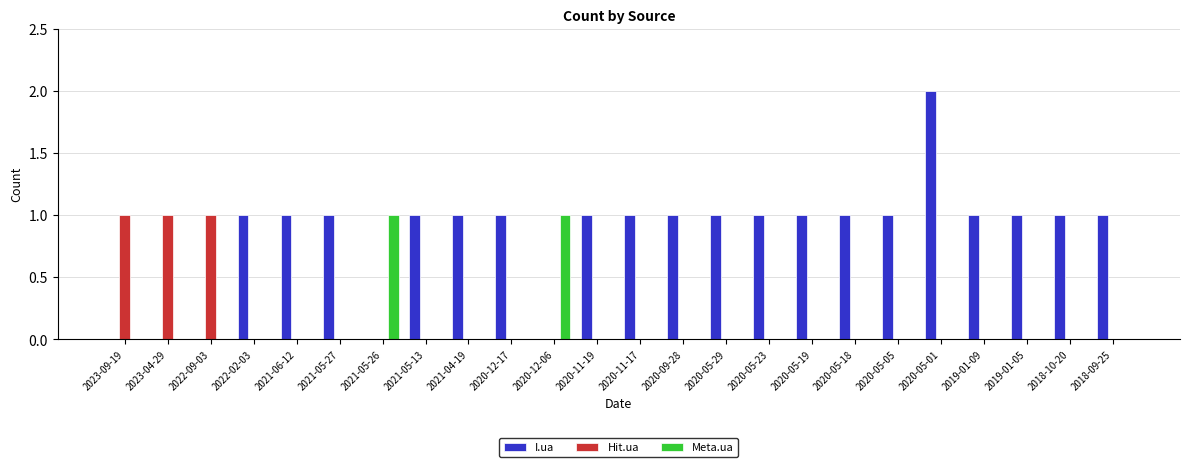

What is the maximum value for Meta.ua?

1